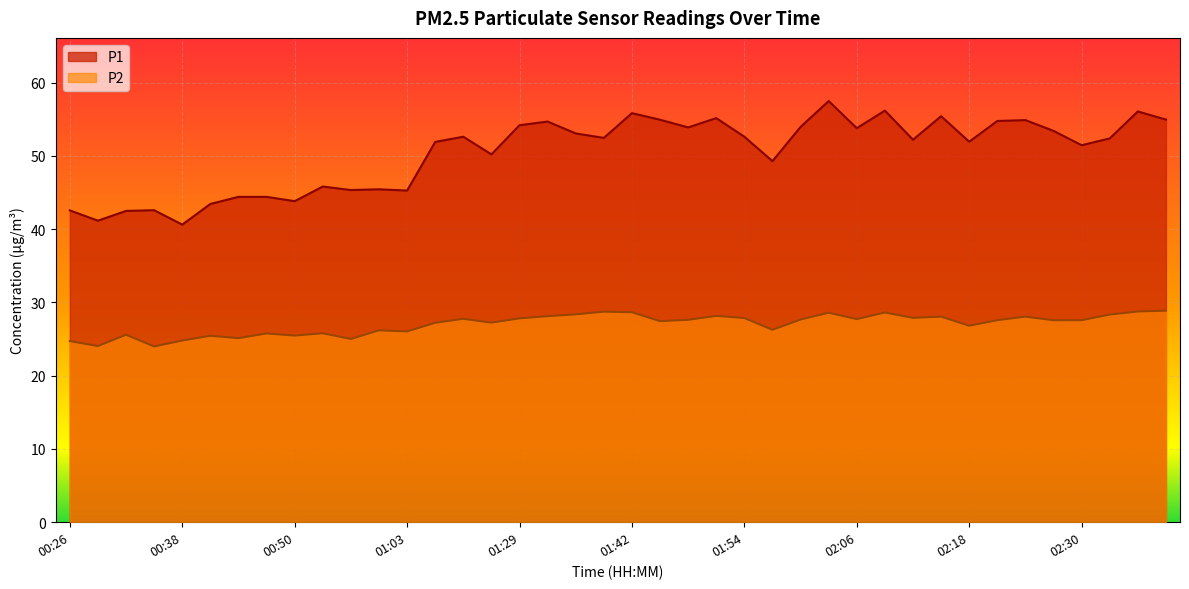

What is the sum of all P2 values?

1081.7